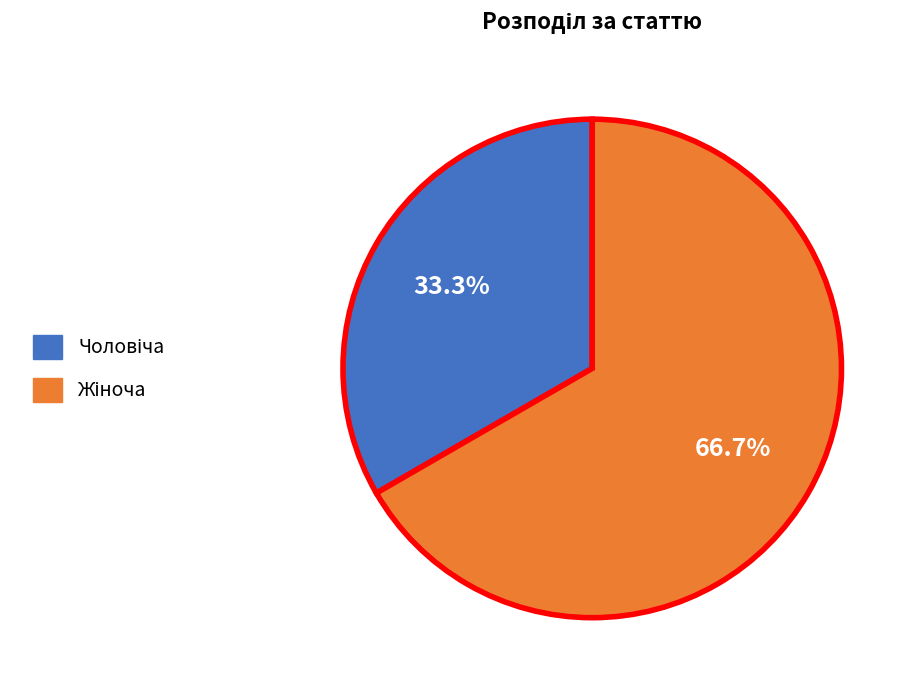

Is there a majority slice in this chart?

Yes